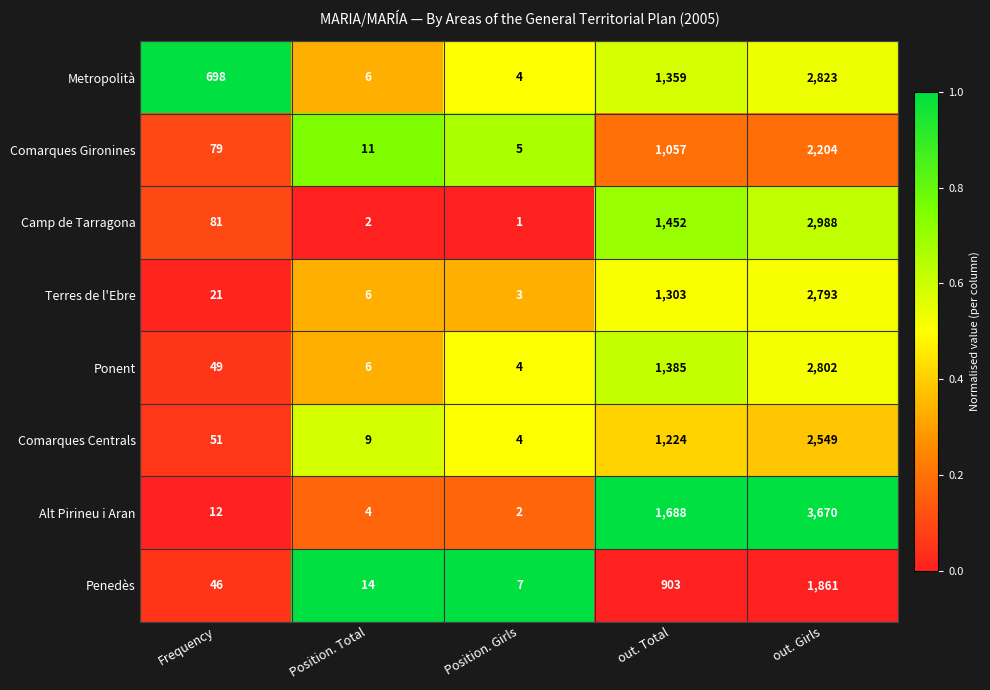

Is the value of Metropolità at Frequency greater than the value of Camp de Tarragona at Position. Total?

Yes